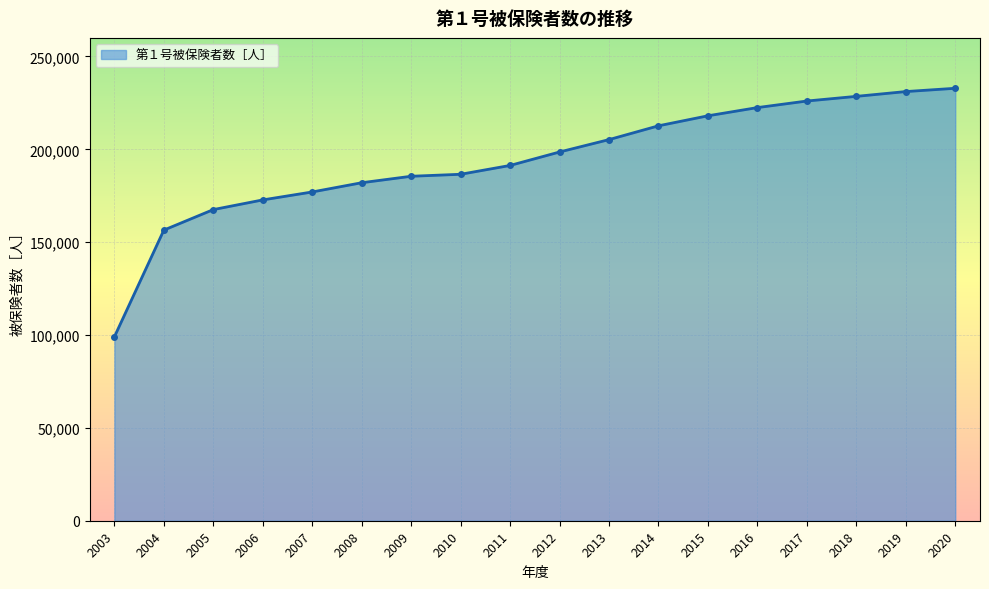

Reading left to right, transcribe all the data shown in this chart.

99020	156496	167545	172758	177036	182008	185491	186557	191313	198559	205228	212658	218051	222471	226004	228515	231097	232864